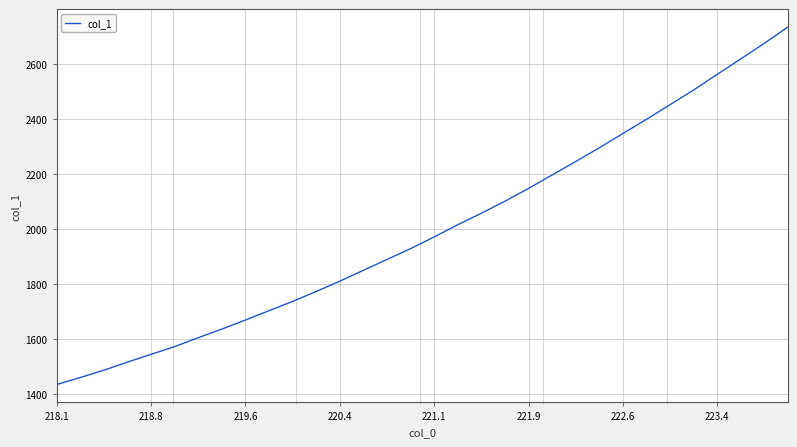

What is the greatest value displayed?

2734.9